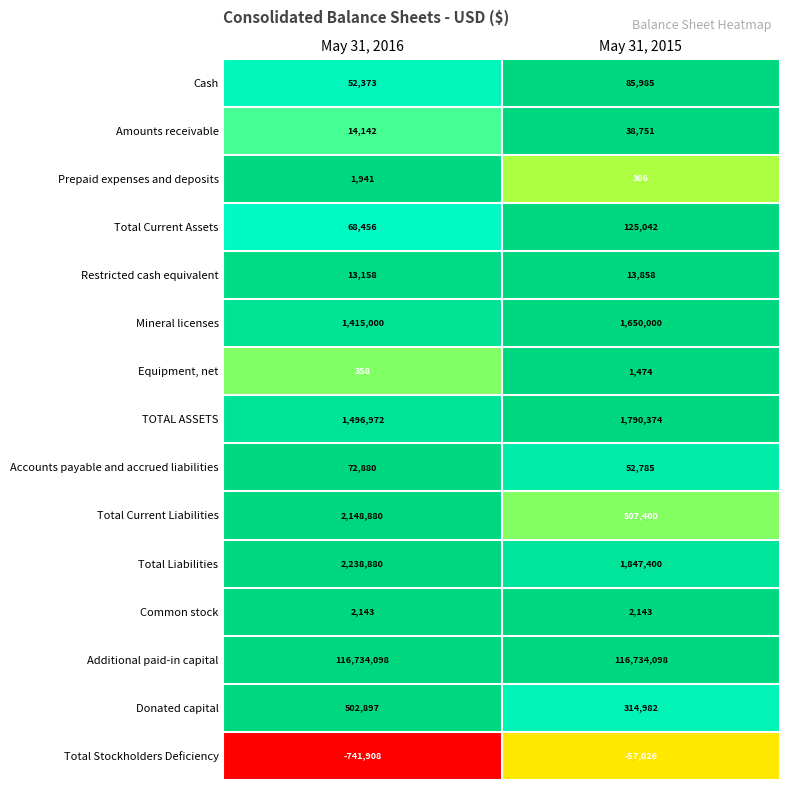

Reading left to right, what are all the values shown in this chart?

Cash: May 31, 2016=52373	May 31, 2015=85985
Amounts receivable: May 31, 2016=14142	May 31, 2015=38751
Prepaid expenses and deposits: May 31, 2016=1941	May 31, 2015=306
Total Current Assets: May 31, 2016=68456	May 31, 2015=125042
Restricted cash equivalent: May 31, 2016=13158	May 31, 2015=13858
Mineral licenses: May 31, 2016=1415000	May 31, 2015=1650000
Equipment, net: May 31, 2016=358	May 31, 2015=1474
TOTAL ASSETS: May 31, 2016=1496972	May 31, 2015=1790374
Accounts payable and accrued liabilities: May 31, 2016=72880	May 31, 2015=52785
Total Current Liabilities: May 31, 2016=2148880	May 31, 2015=507400
Total Liabilities: May 31, 2016=2238880	May 31, 2015=1847400
Common stock: May 31, 2016=2143	May 31, 2015=2143
Additional paid-in capital: May 31, 2016=116734098	May 31, 2015=116734098
Donated capital: May 31, 2016=502897	May 31, 2015=314982
Total Stockholders Deficiency: May 31, 2016=-741908	May 31, 2015=-57026